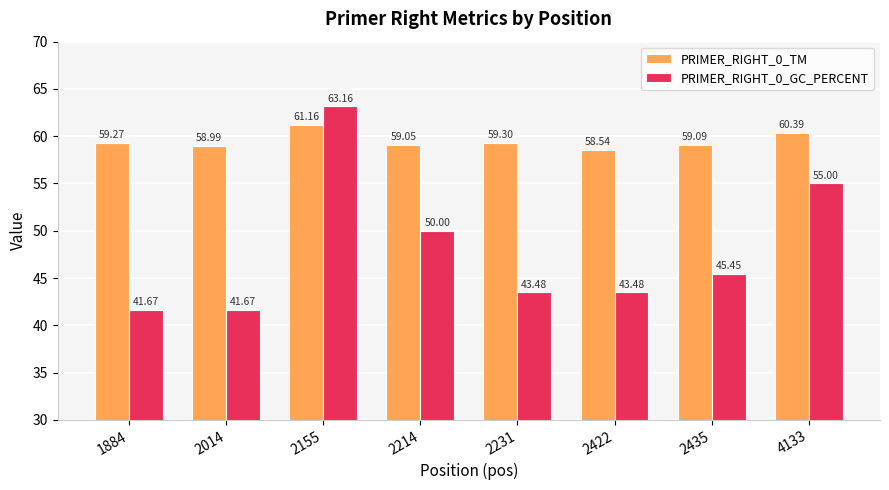

True or false: PRIMER_RIGHT_0_GC_PERCENT has a value of 12.9 at 4133.

False